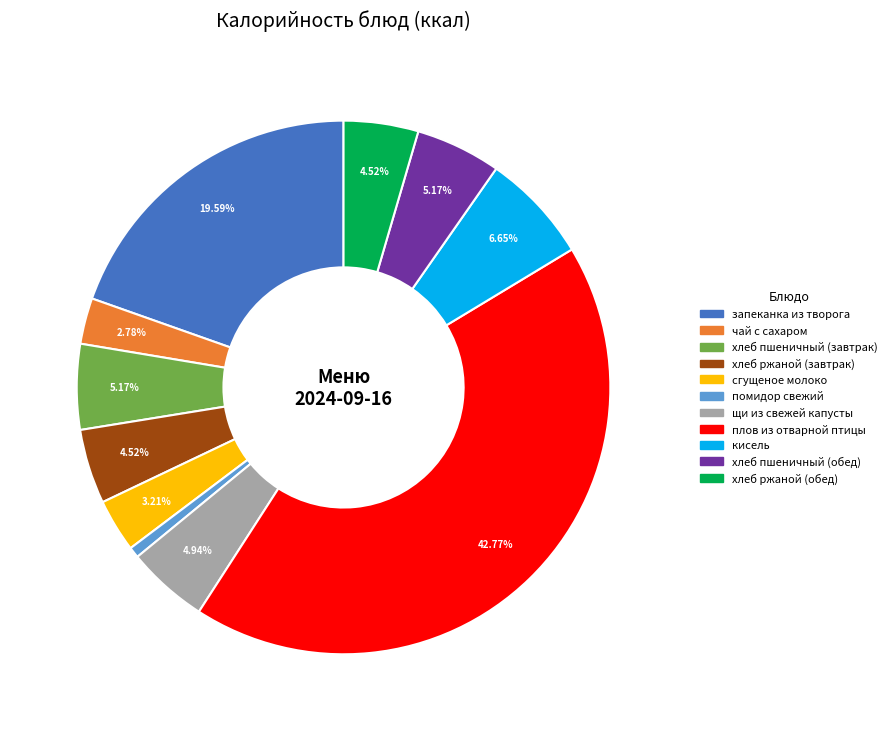

To the nearest percent, what is the average slice percentage?

9%